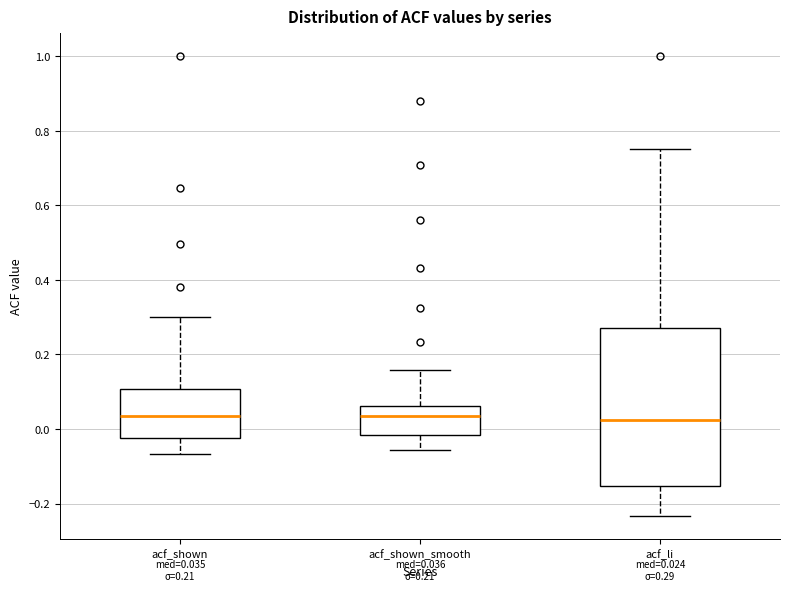

Which box is the tallest, from its lower edge to its upper edge?

acf_li